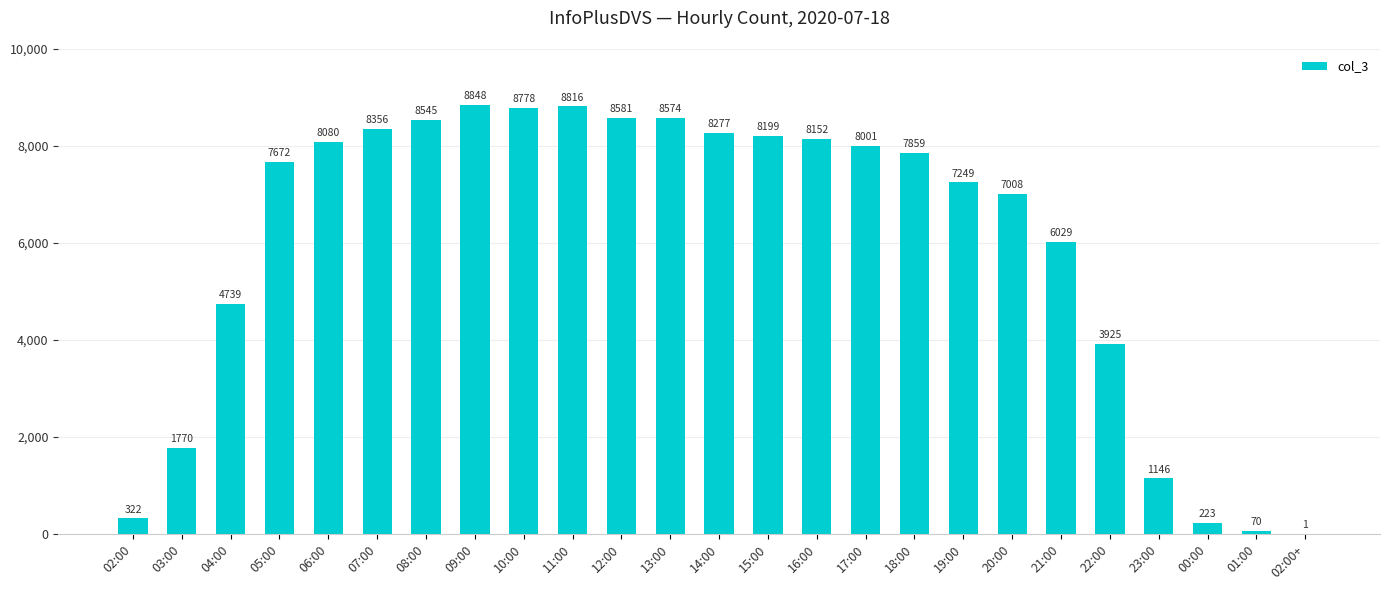

What is the greatest value displayed?

8848